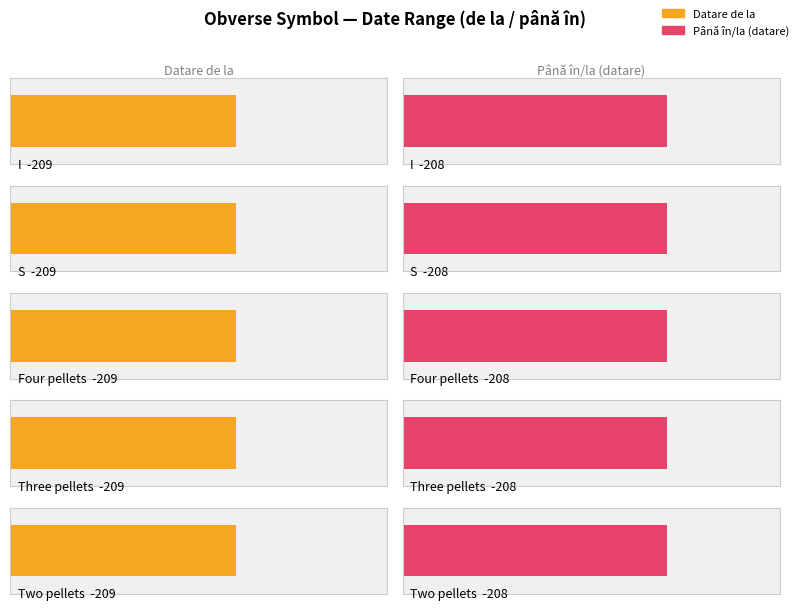

What is the sum of the Până în/la (datare) values at Three pellets and Four pellets?

-416